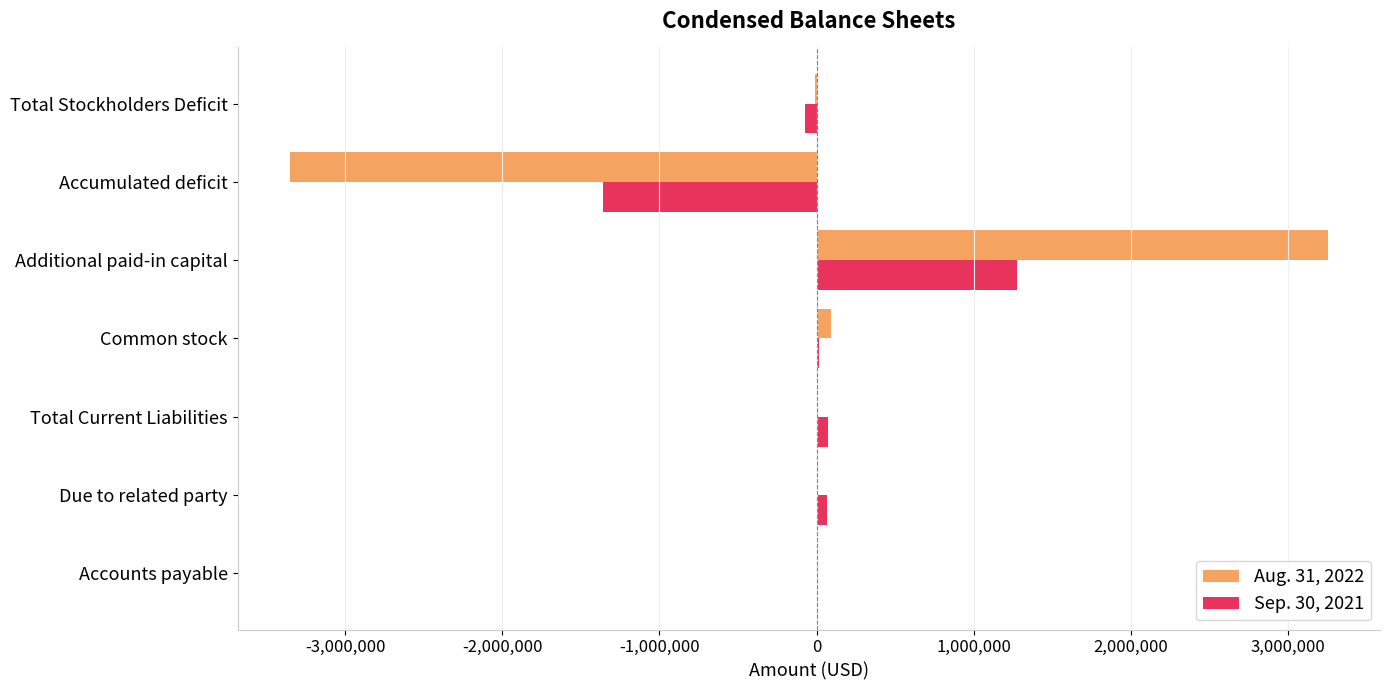

What is the maximum value shown in the chart?

3255107